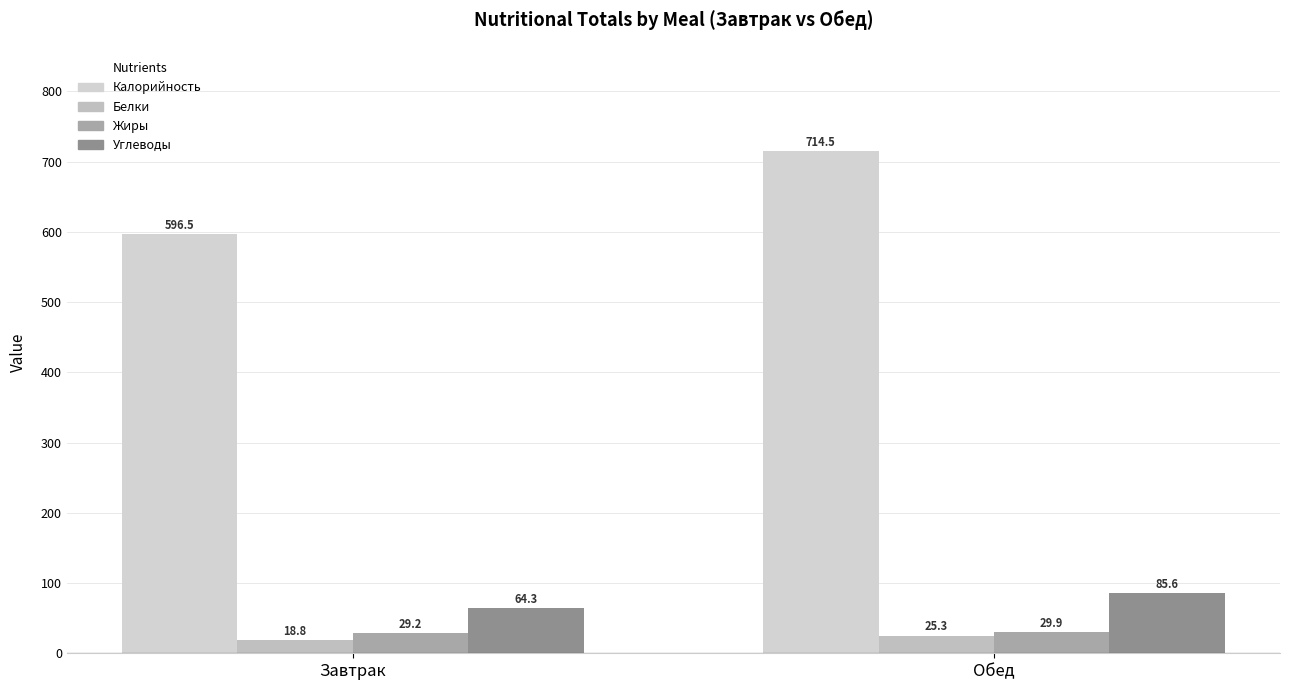

Rank the categories by Калорийность value from lowest to highest.

Завтрак, Обед